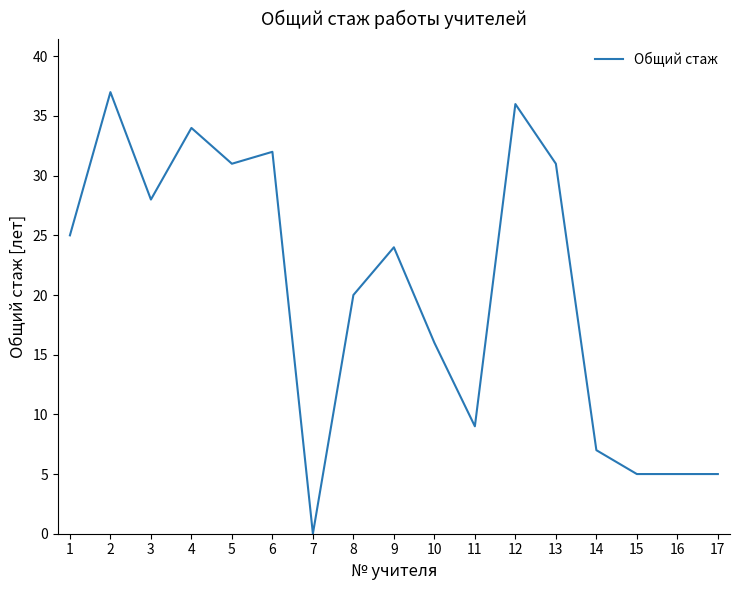

At which category does the data reach its first local peak?

2